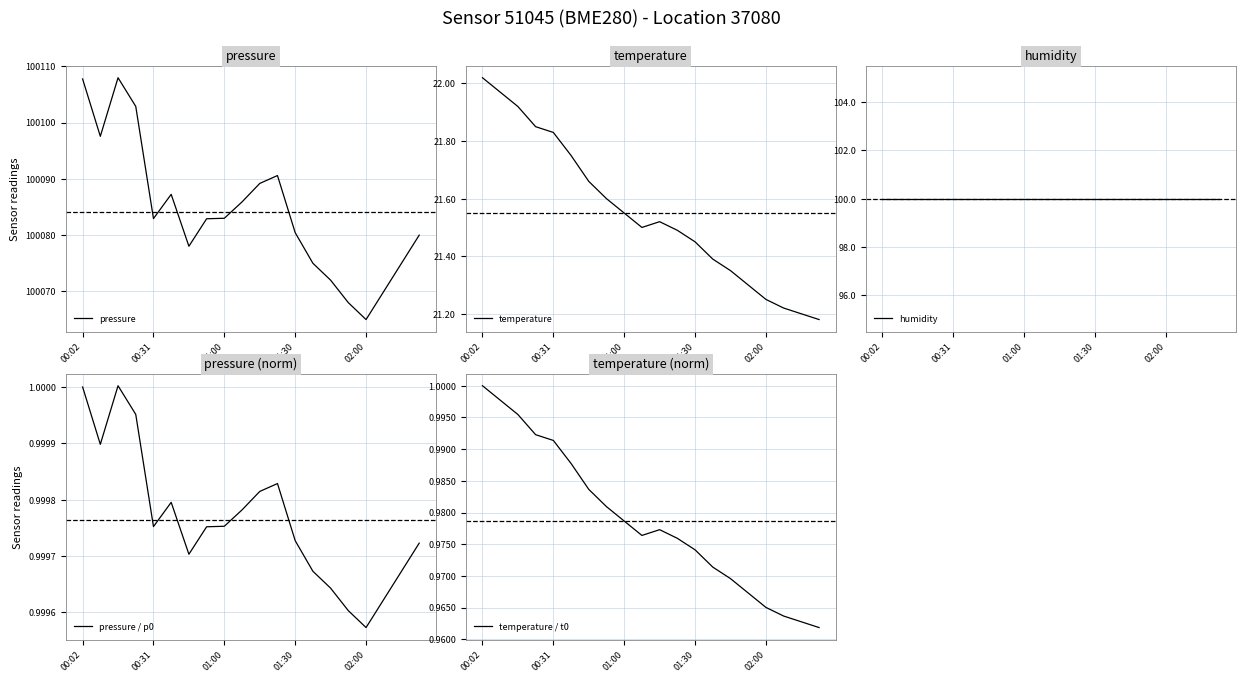

How many interior local valleys does the pressure / p0 series have?

4